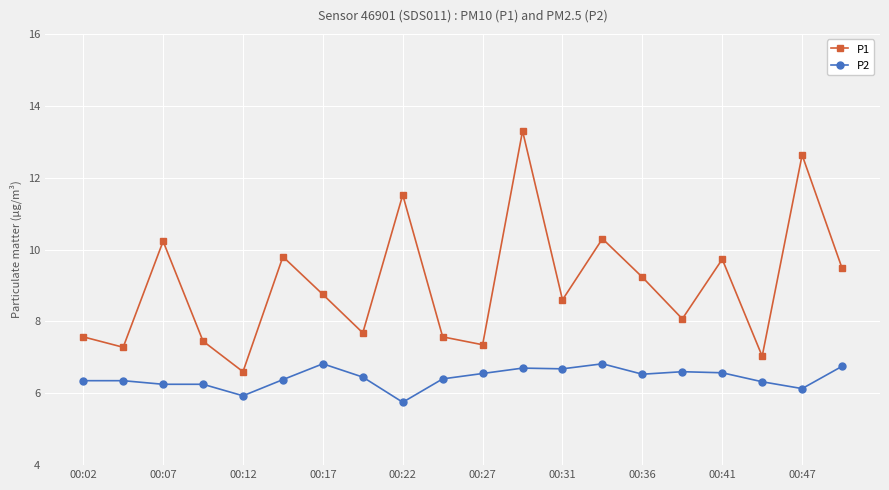

What is the maximum value shown in the chart?

13.3